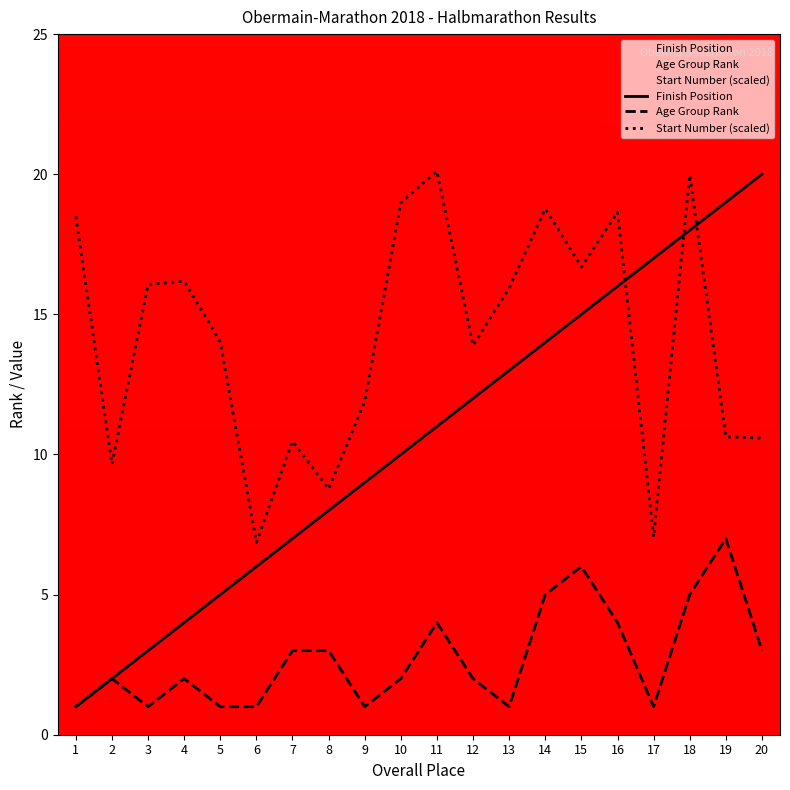

Which series has the largest total across all categories?

Start Number (scaled)